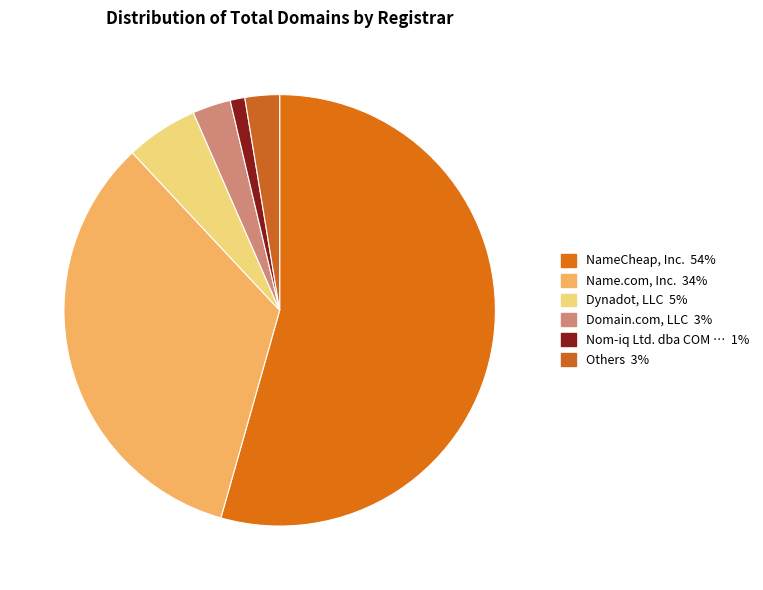

How many slices are in this pie chart?

6